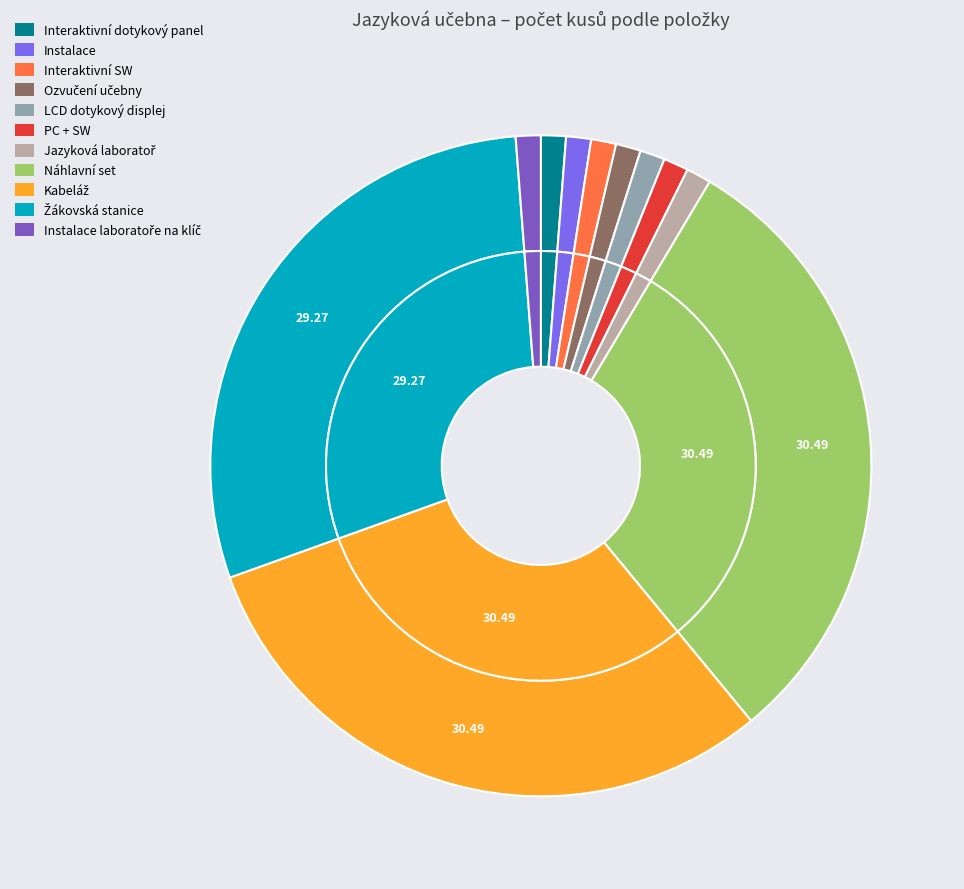

What percentage is the PC + SW slice, to the nearest percent?

1%